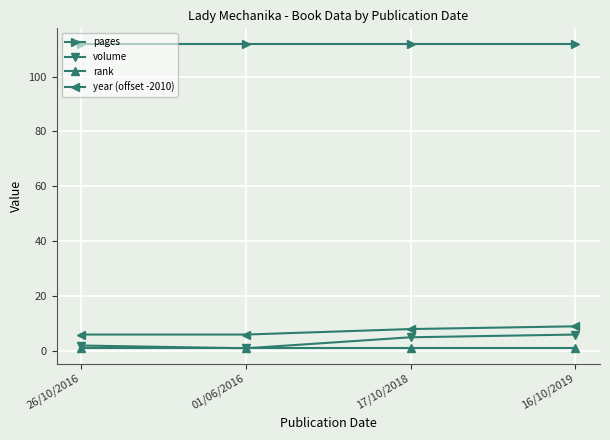

True or false: rank and year (offset -2010) cross at least once.

False